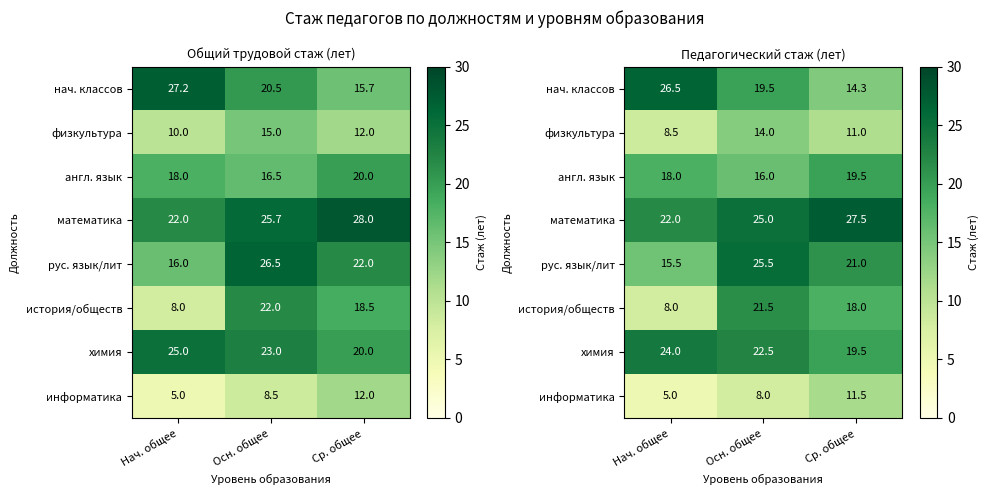

Between Нач. общее and Ср. общее, which series saw the biggest shift?

нач. классов